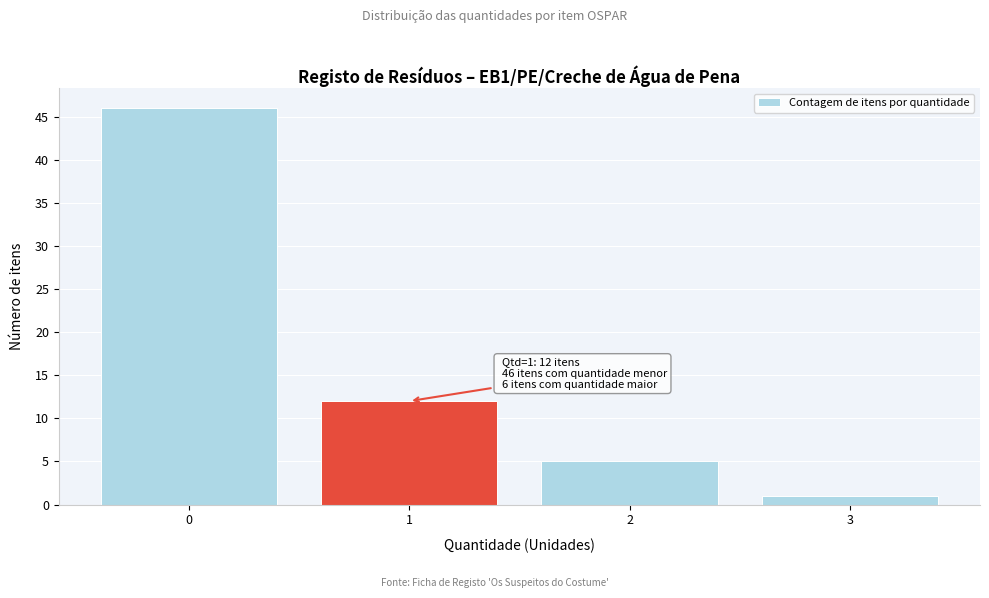

Reading left to right, what are all the values shown in this chart?

0=46	1=12	2=5	3=1